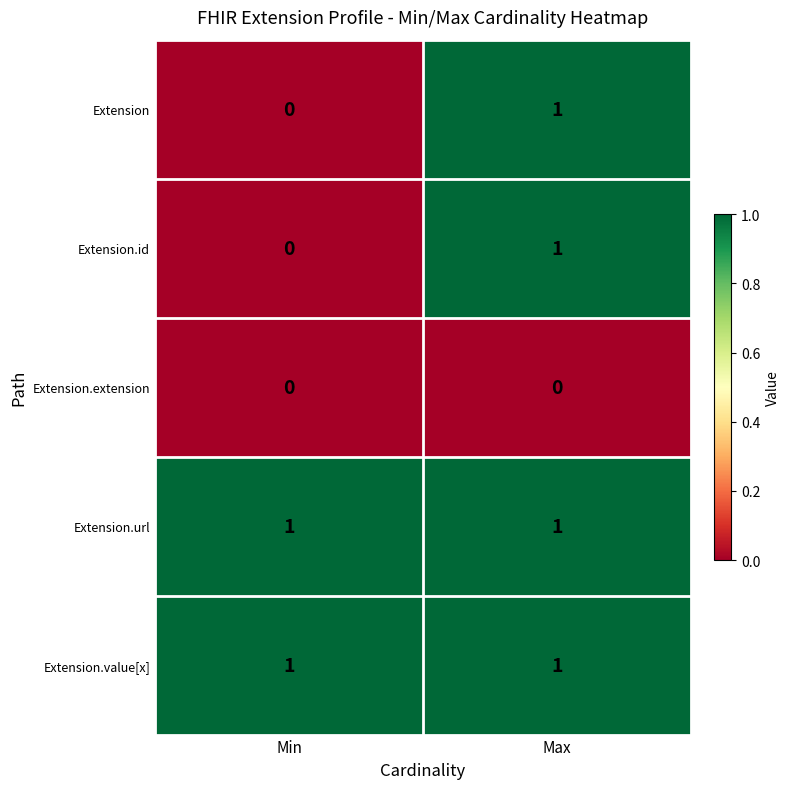

At which category is the sum across all series the highest?

Max